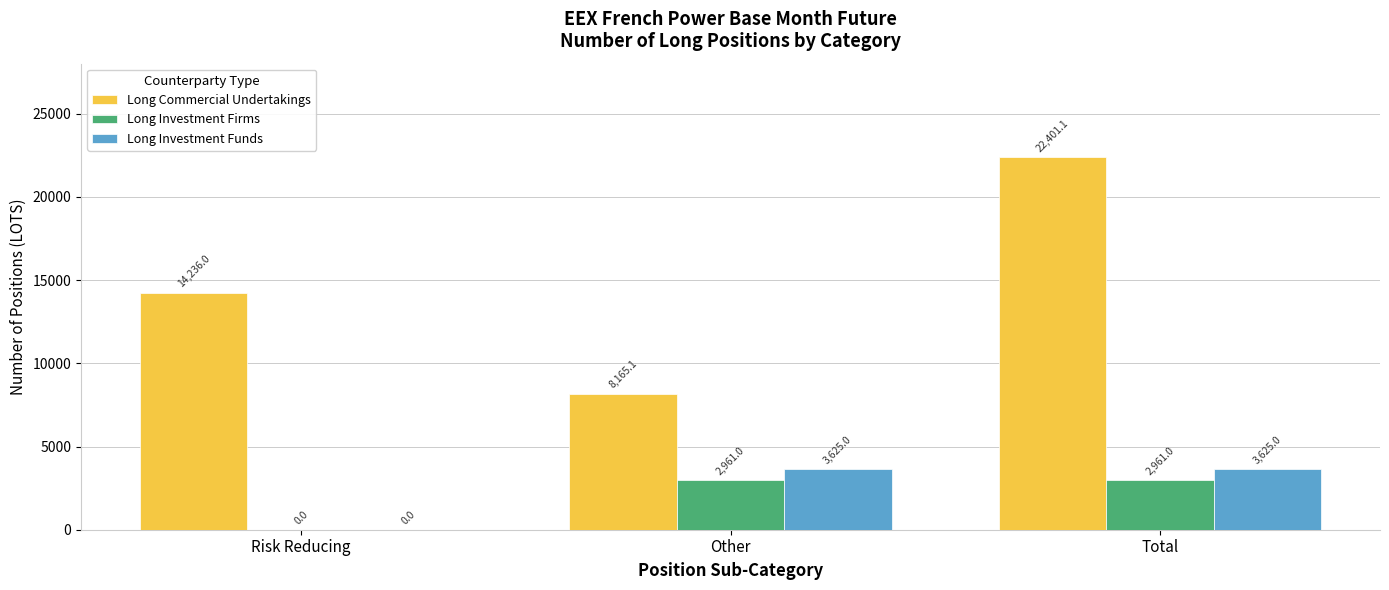

What are all the series names shown in the legend?

Long Commercial Undertakings, Long Investment Firms, Long Investment Funds